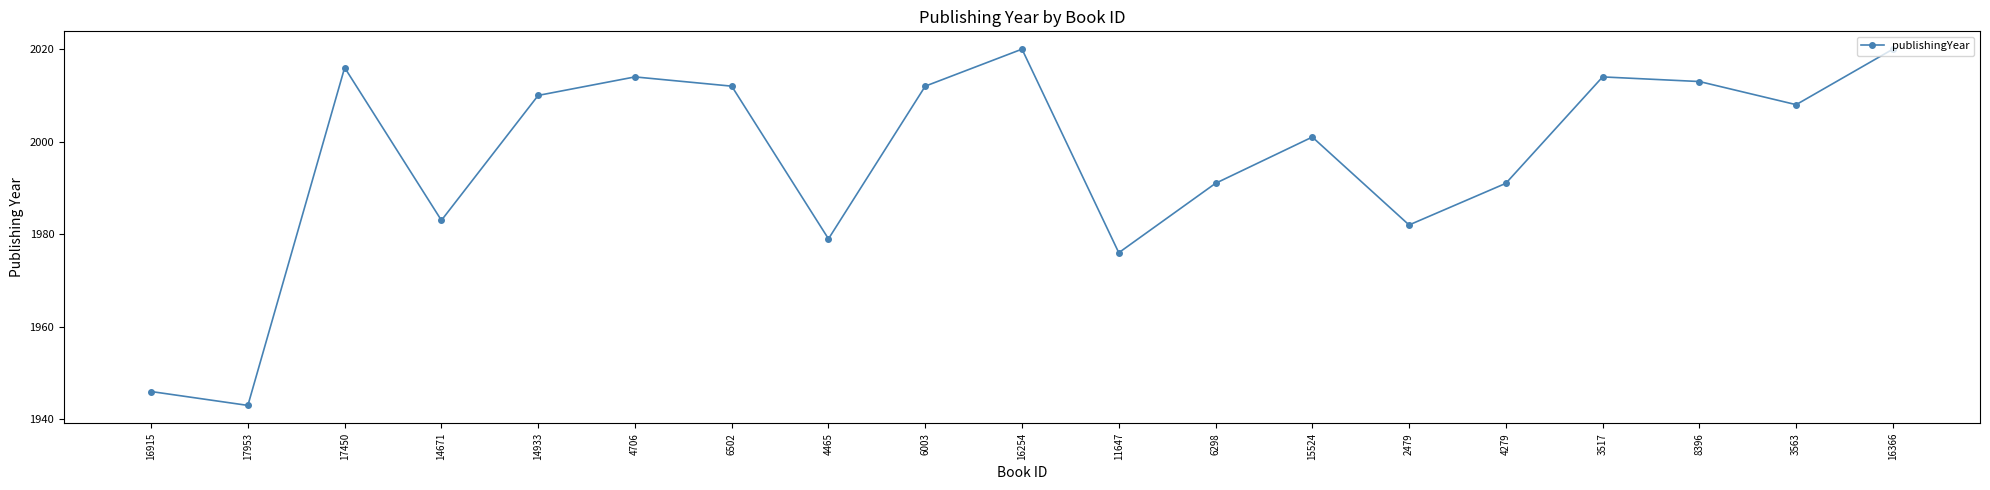

What is the average value?

1996